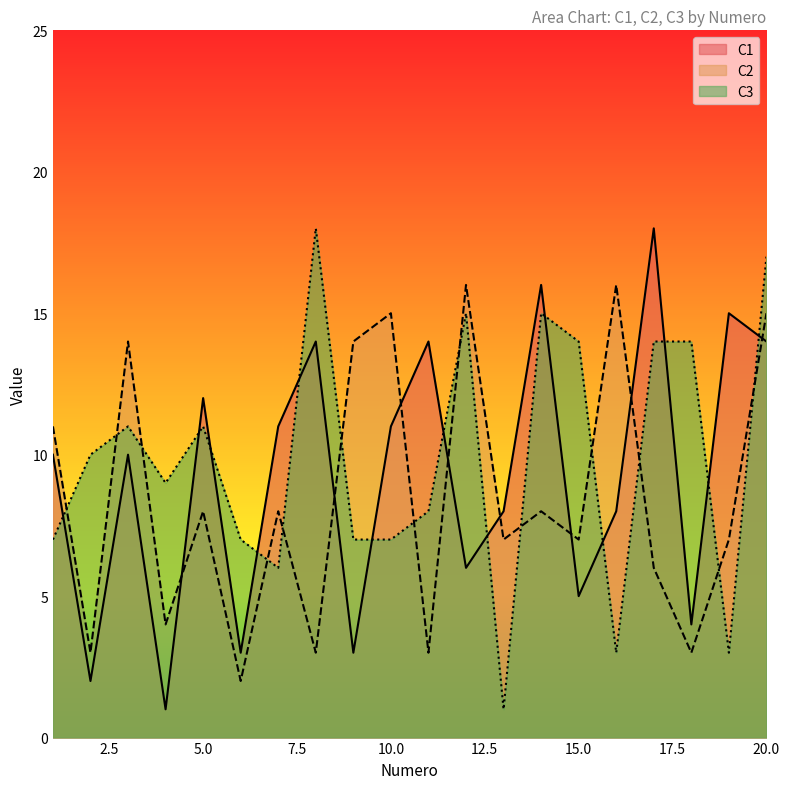

How many interior local valleys does the C2 series have?

8